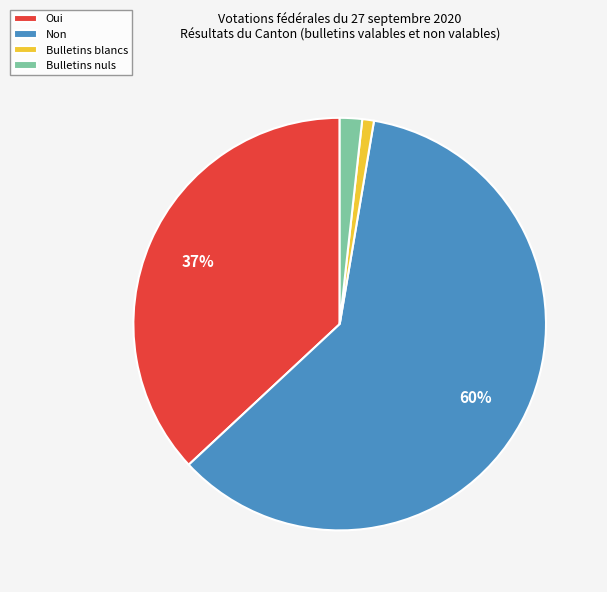

Count the number of slices in the pie.

4